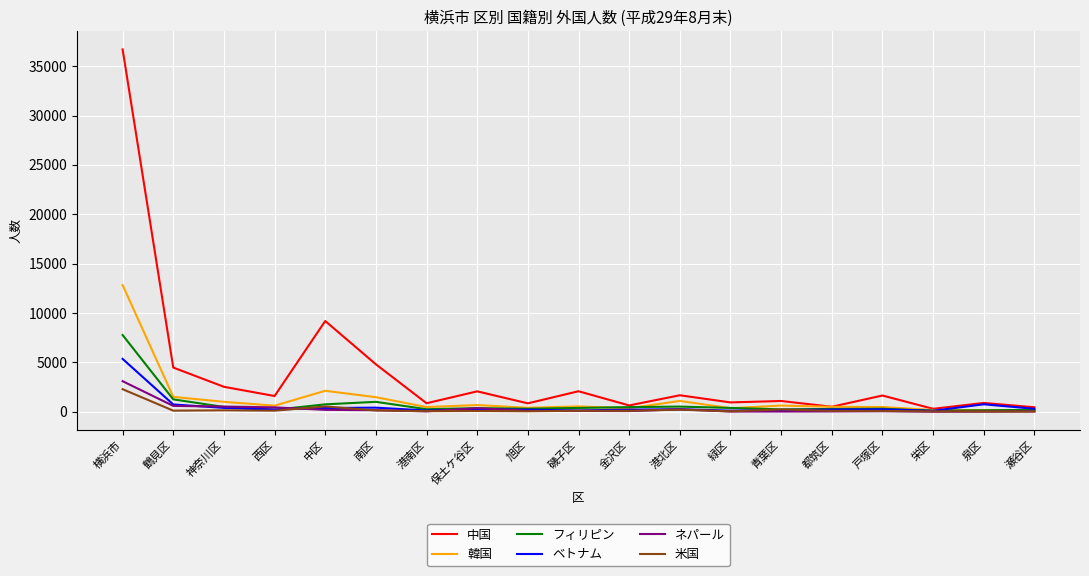

What is the minimum value for ネパール?

11